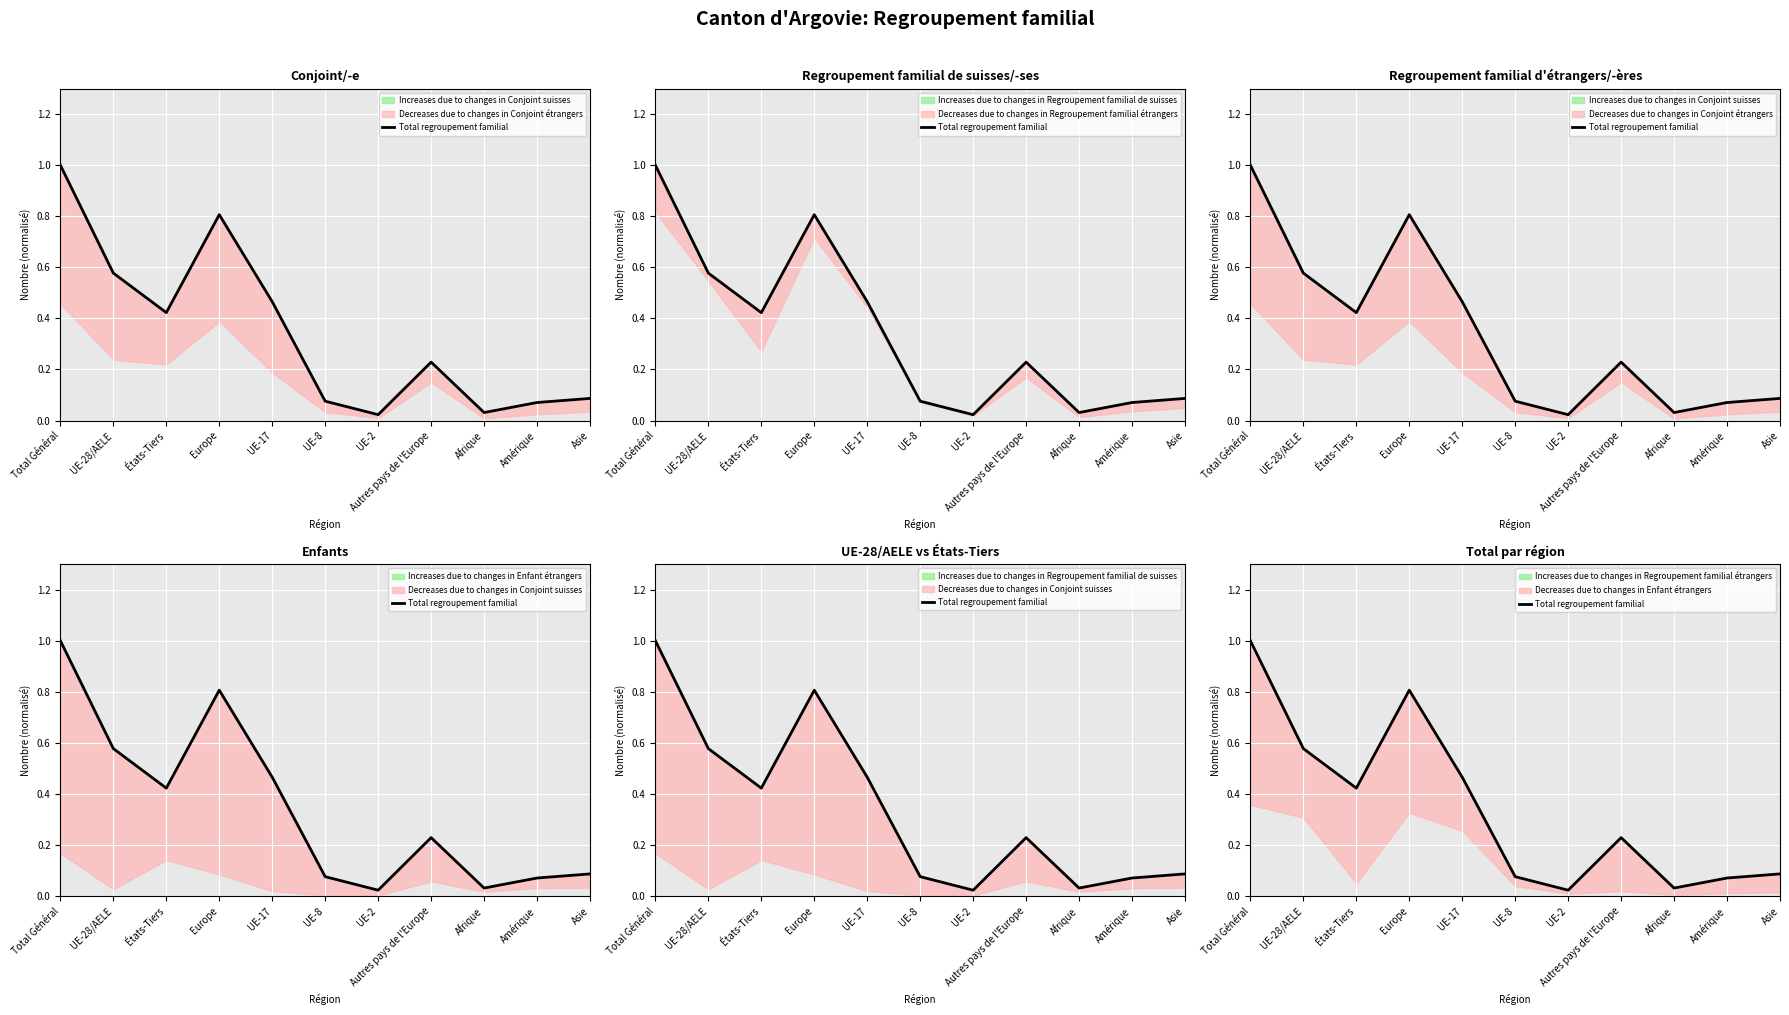

Is it true that the value at UE-28/AELE is 0.6?

True